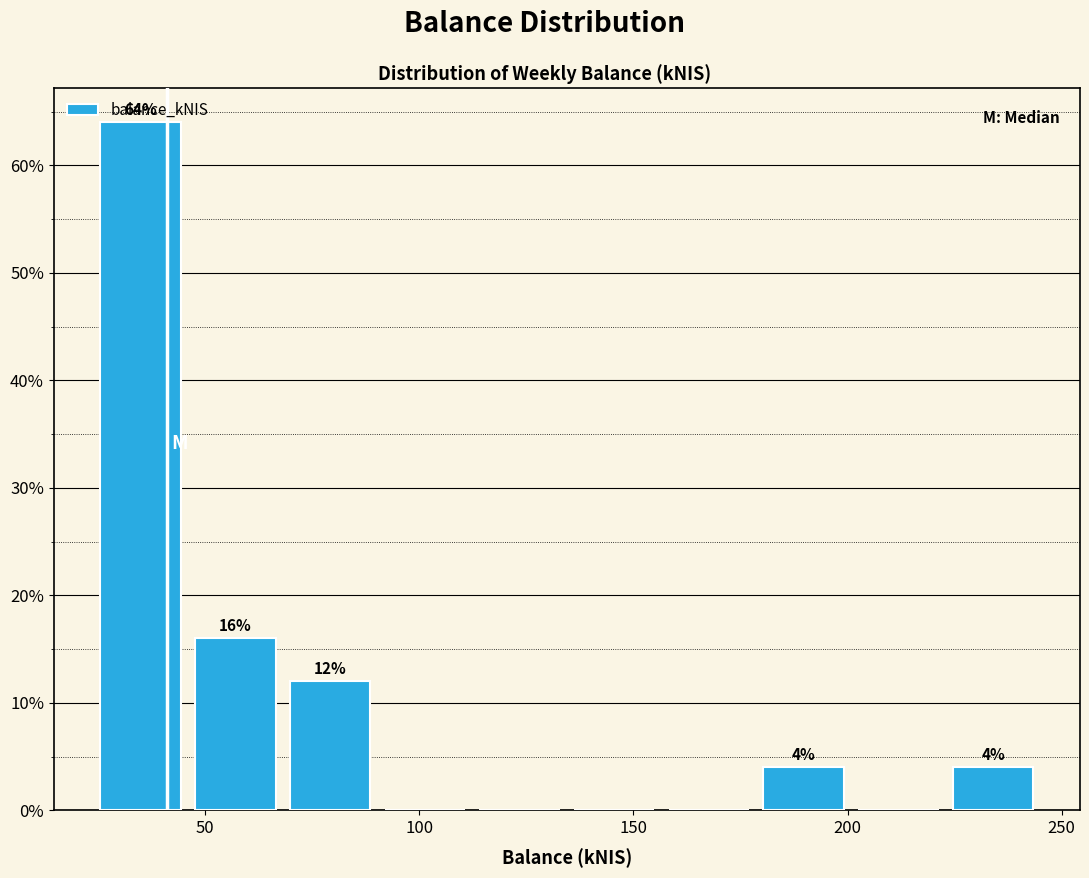

Which range on the x-axis has the tallest bar?

25 to 45